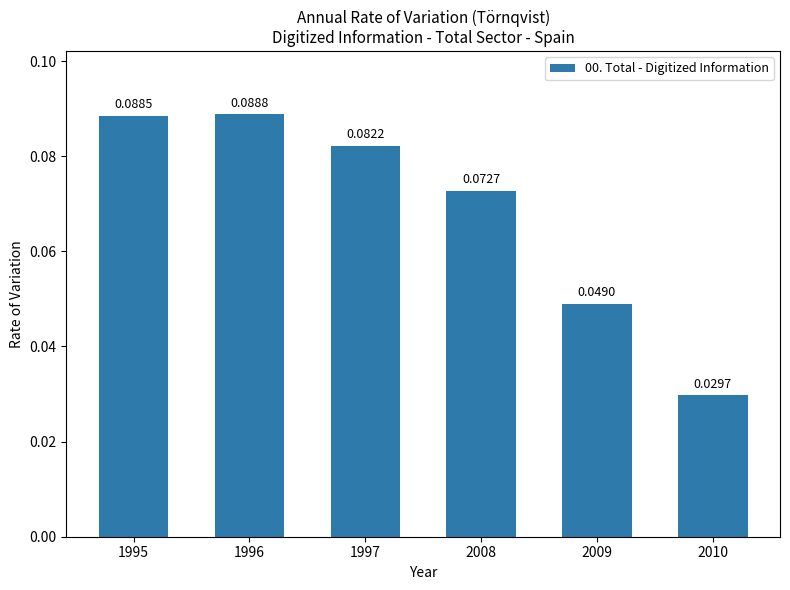

Between 2009 and 2010, which is larger?

2009